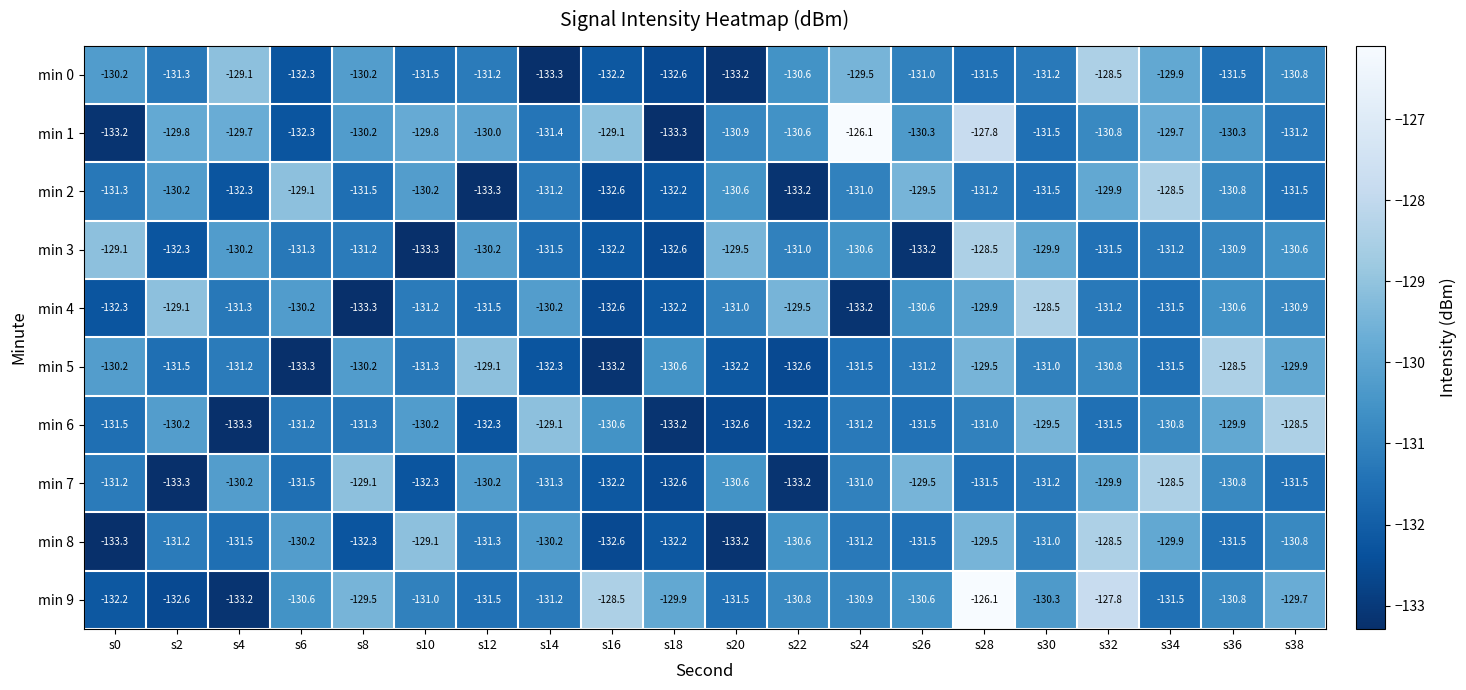

What is the sum of the min 1 values at s2 and s0?

-263.0